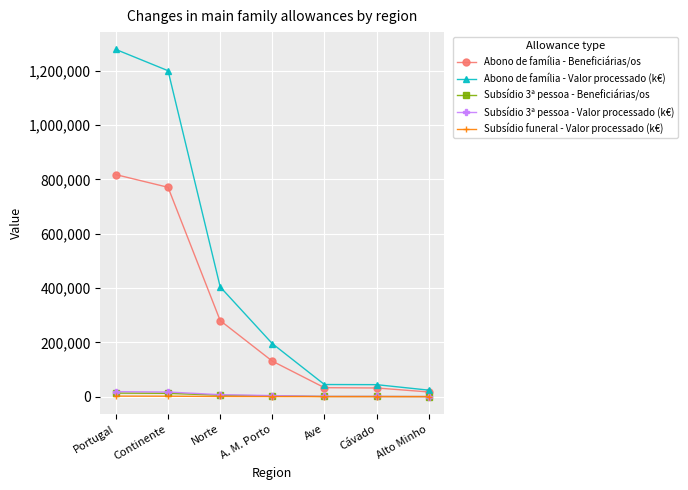

What position from the left is A. M. Porto?

4